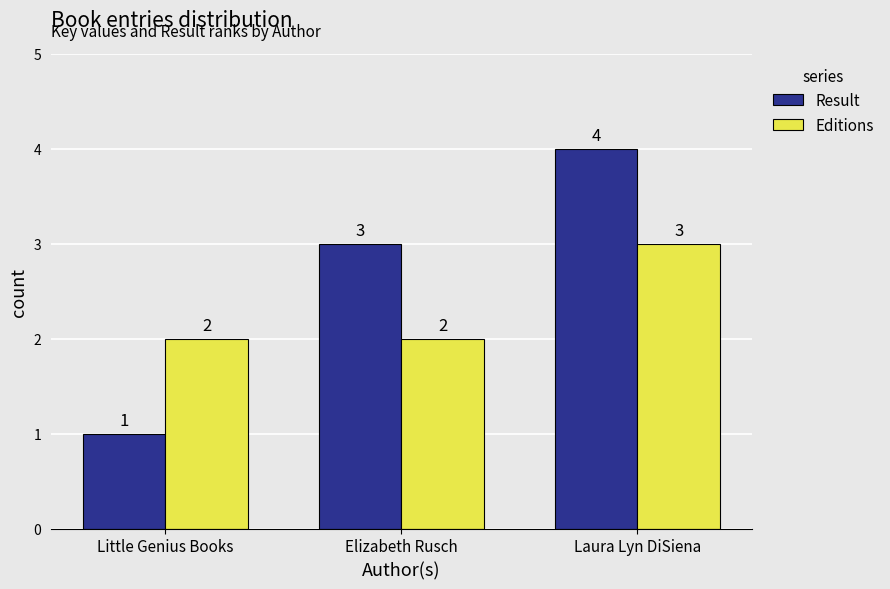

Which series has the largest total across all categories?

Result